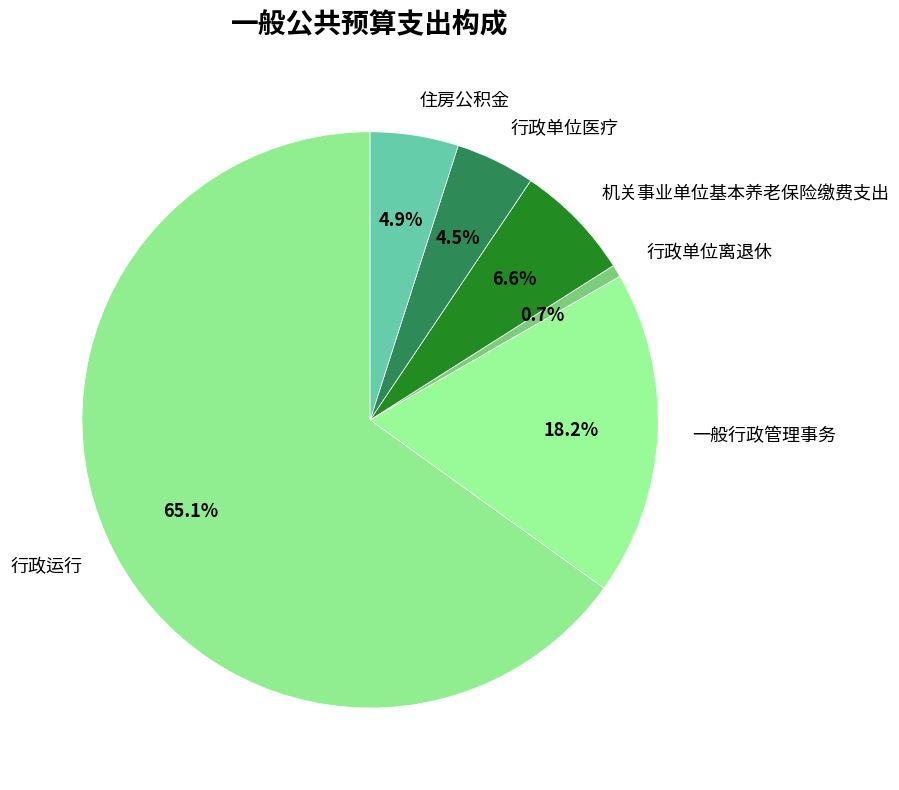

The 住房公积金 slice represents 5% of the pie. True or false?

True